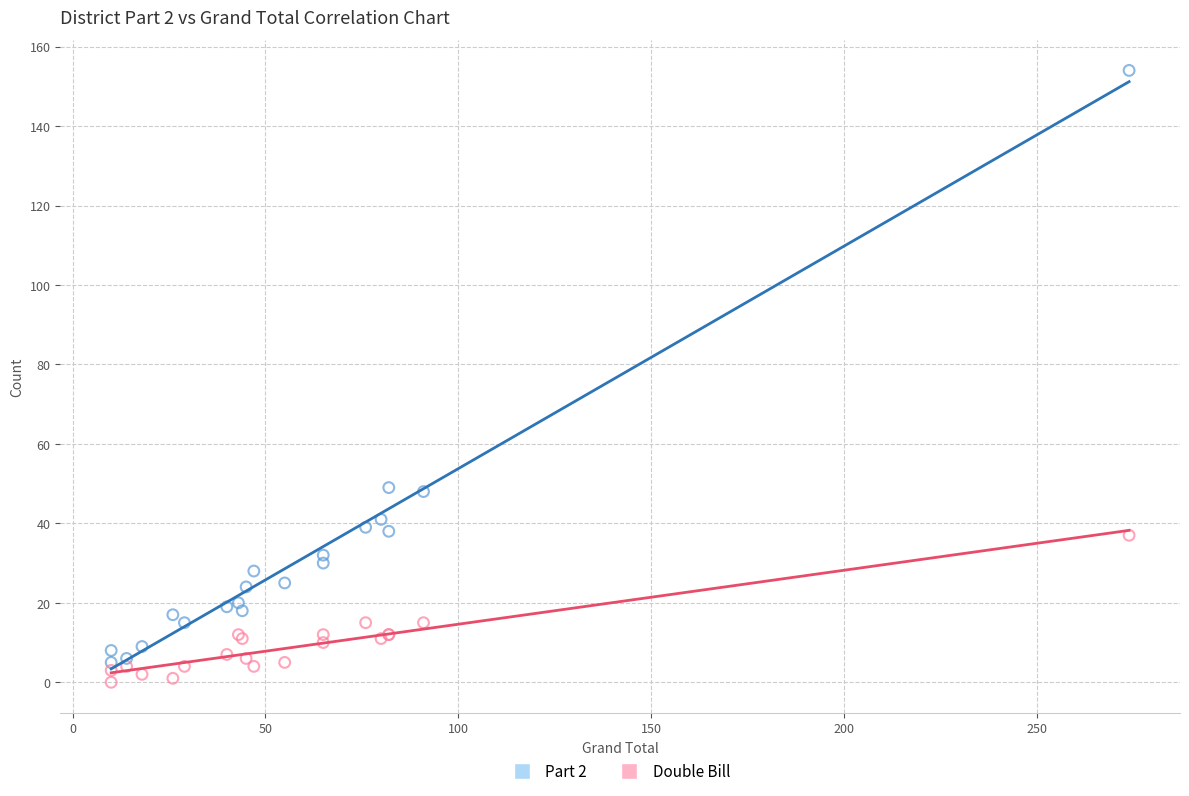

What is the X range (max minus min) for the scatter plot?

264